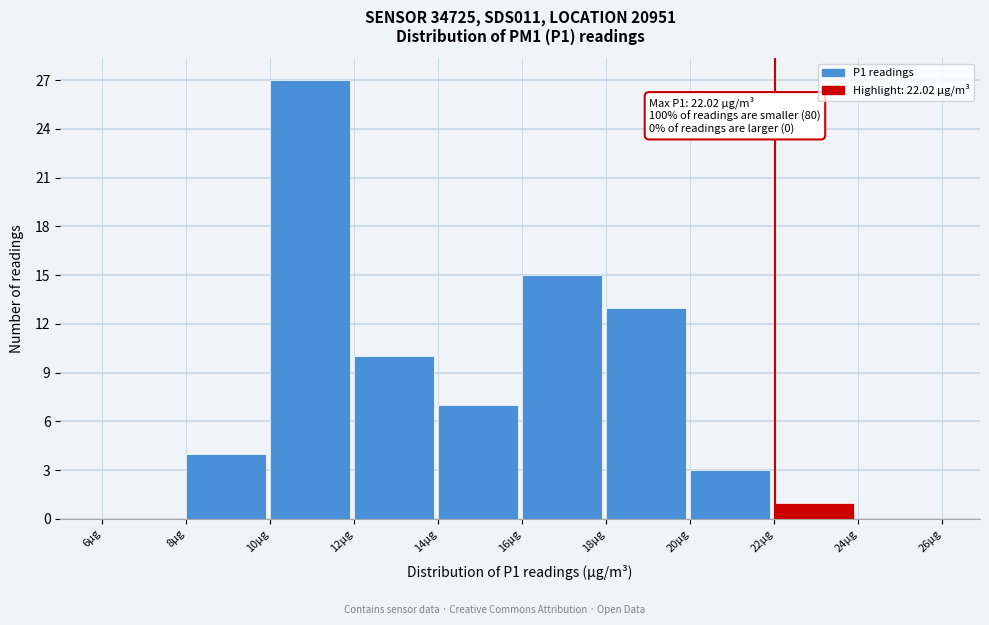

Over which range of the x-axis is the bar tallest?

10 to 12